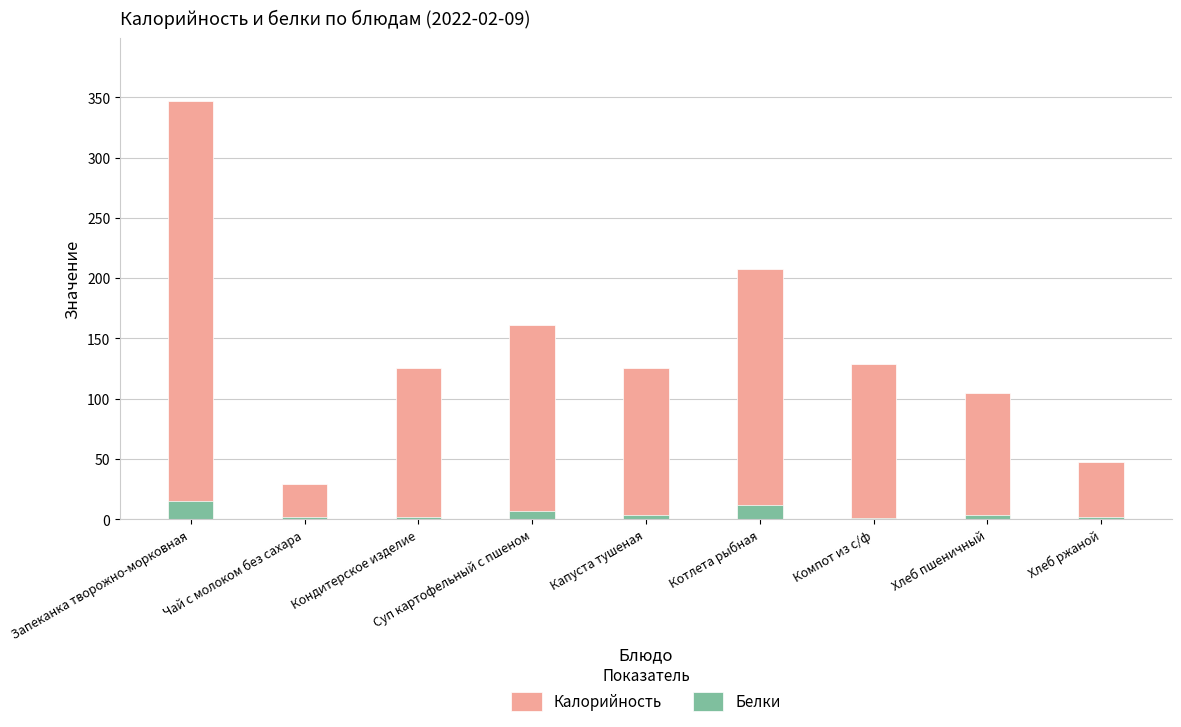

True or false: Калорийность has a value of 157.9 at Хлеб пшеничный.

False